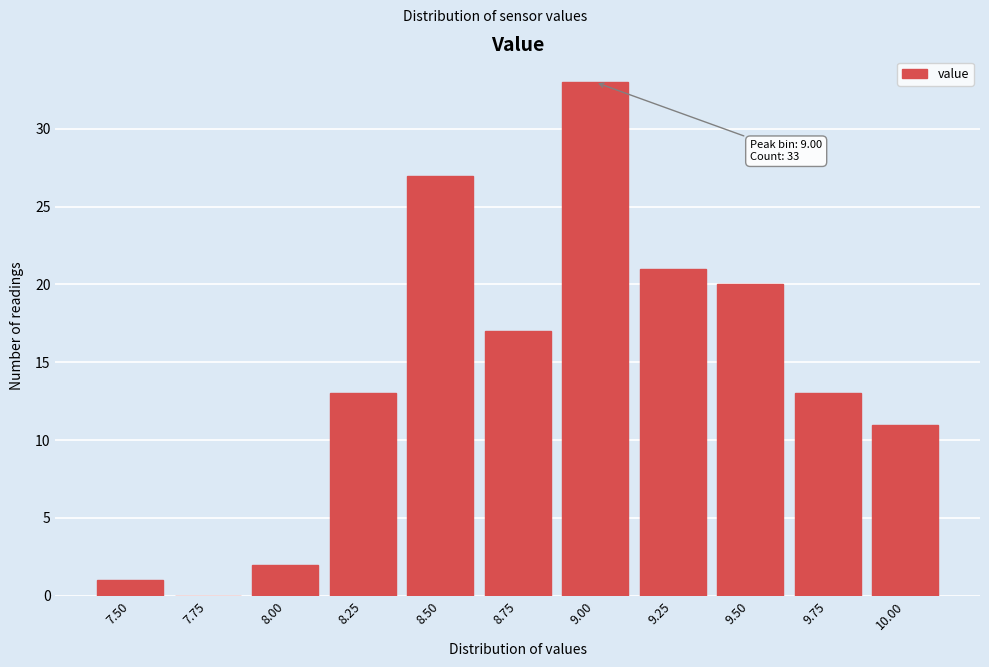

Reading left to right, list all the values displayed in this chart.

7.50=1	7.75=0	8.00=2	8.25=13	8.50=27	8.75=17	9.00=33	9.25=21	9.50=20	9.75=13	10.00=11